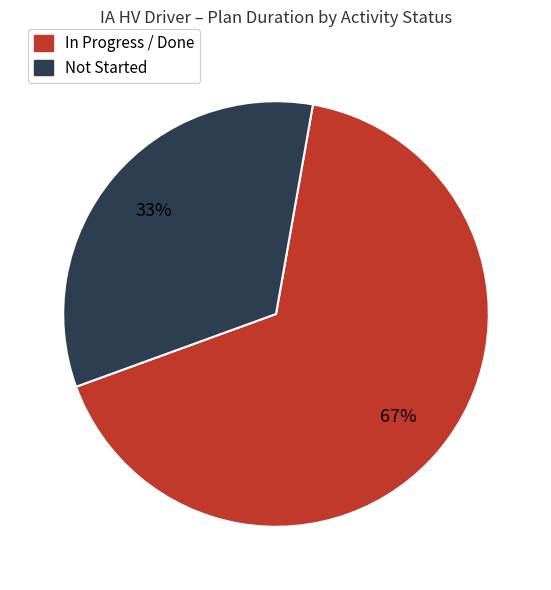

Does any single category account for the majority?

Yes